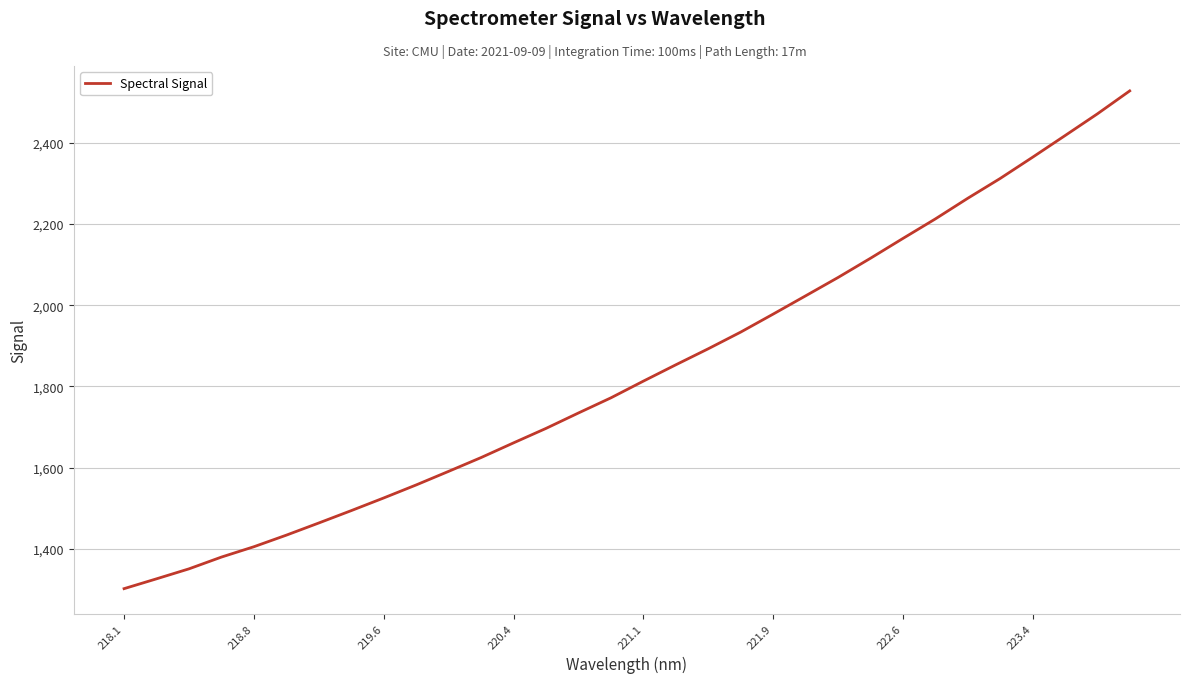

Reading left to right, extract all data points from this chart.

1301.6	1325.8	1350.4	1379.4	1404.9	1433.5	1463.5	1494.0	1525.1	1557.2	1590.7	1624.7	1660.9	1696.5	1734.5	1771.8	1812.9	1853.2	1892.7	1933.7	1978.0	2023.0	2068.2	2115.5	2164.3	2212.4	2263.2	2312.0	2364.3	2417.6	2471.2	2527.9